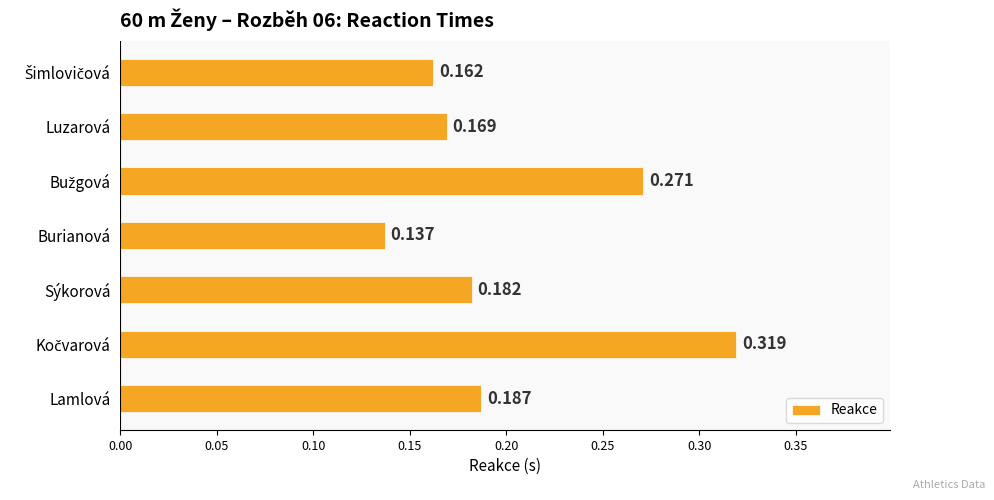

Which label corresponds to the smallest value in the chart?

Burianová